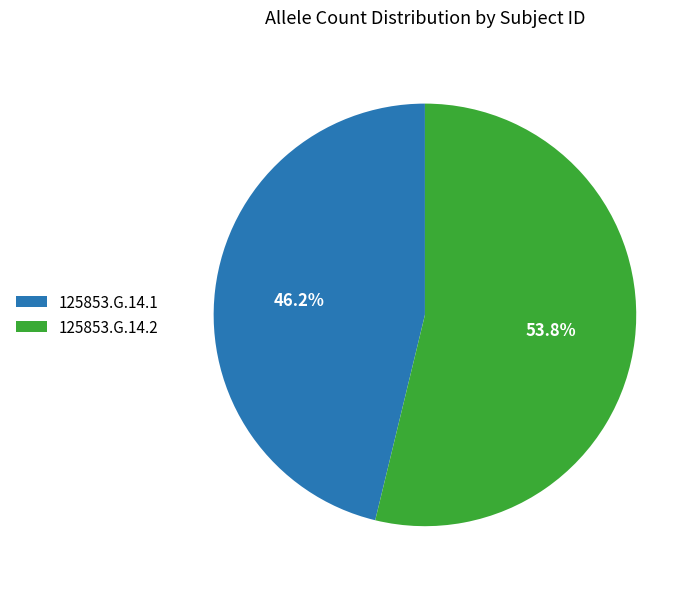

What is the largest slice in the pie chart?

125853.G.14.2